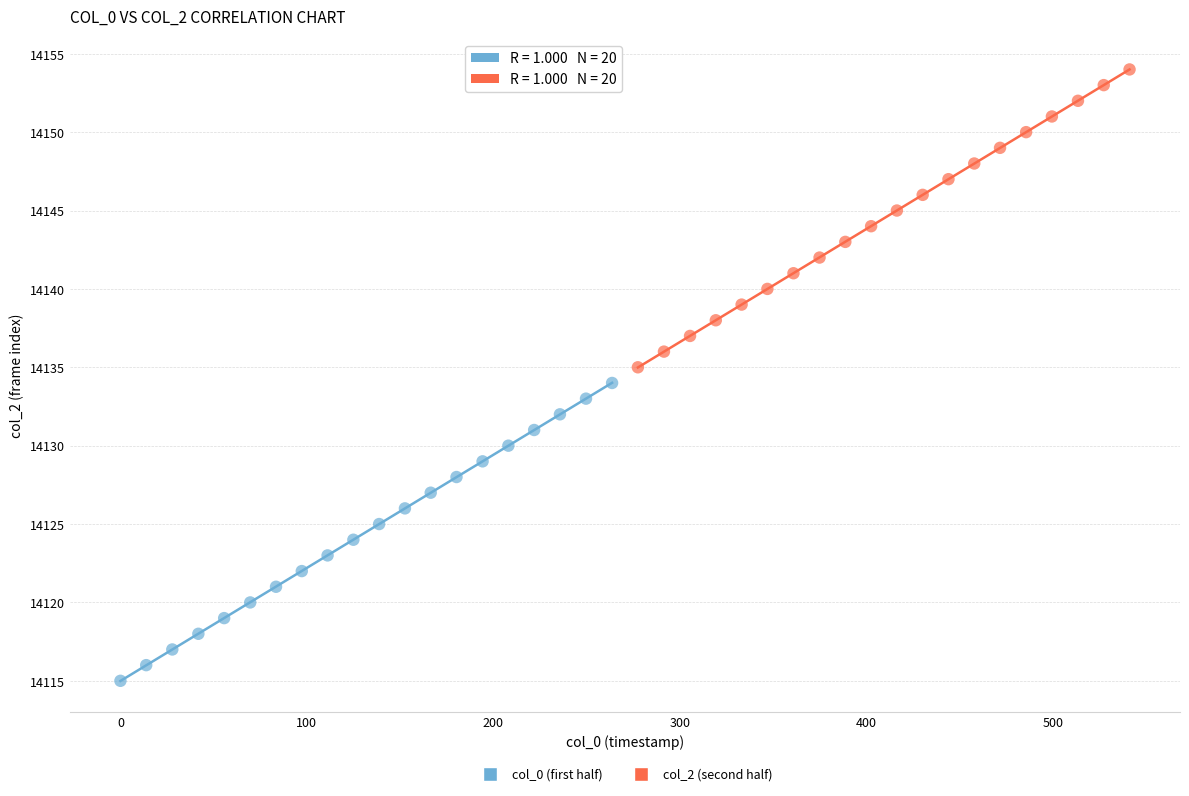

Which series reaches the maximum Y coordinate?

col_2 (second half)